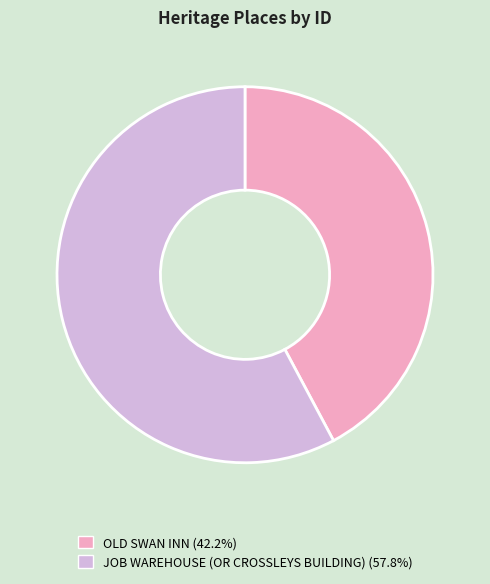

Is the sum of JOB WAREHOUSE (OR CROSSLEYS BUILDING) and OLD SWAN INN greater than half?

Yes